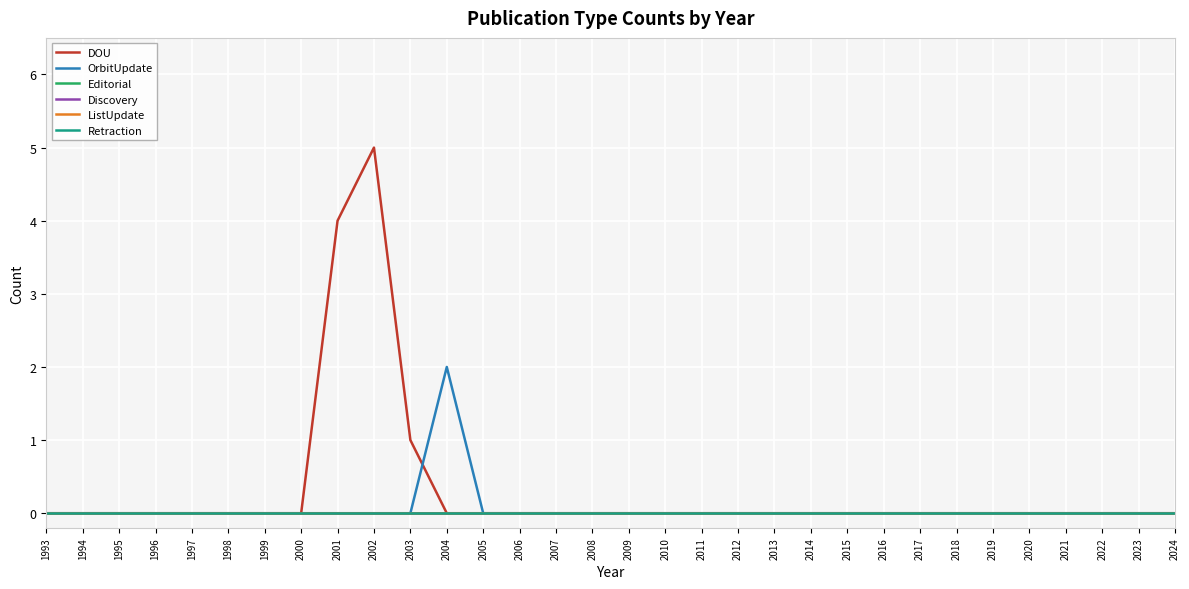

Is this an area chart (filled region under the line)?

No